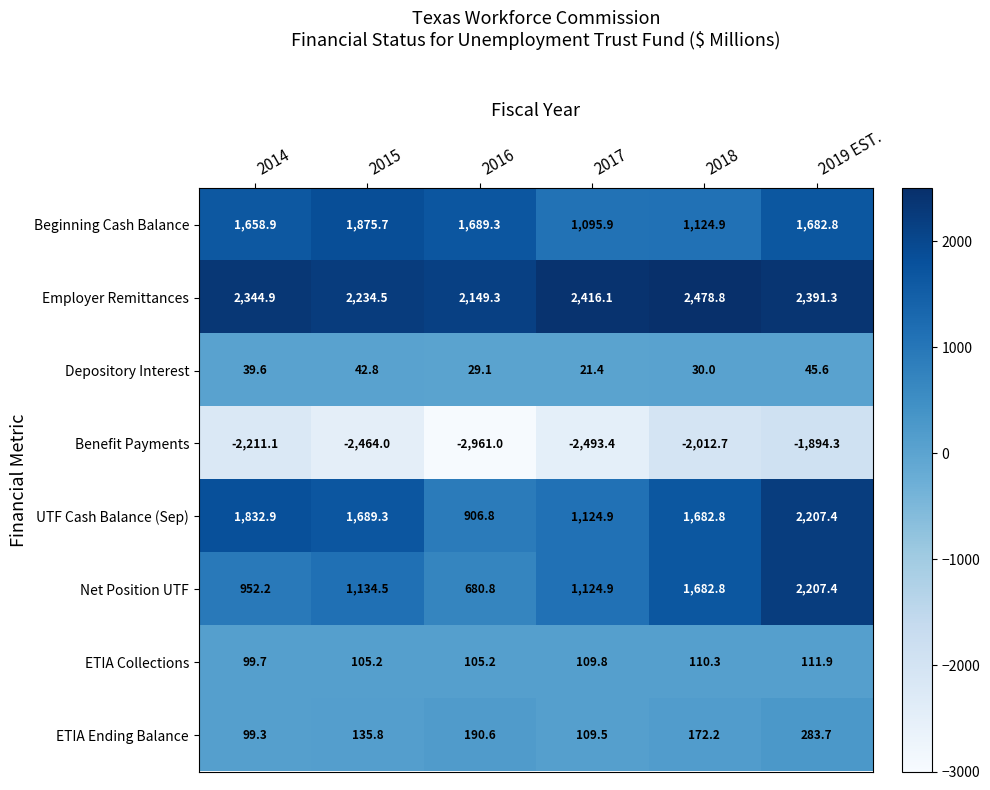

What is the total value across all series at 2015?

4753.8